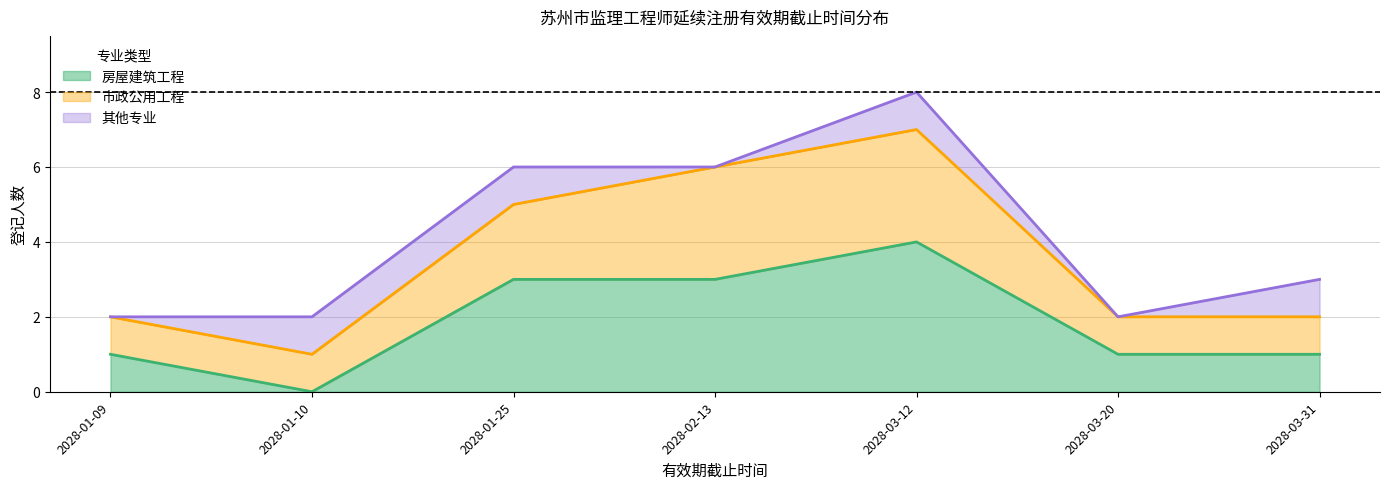

Does the chart display data point markers on the line(s)?

No